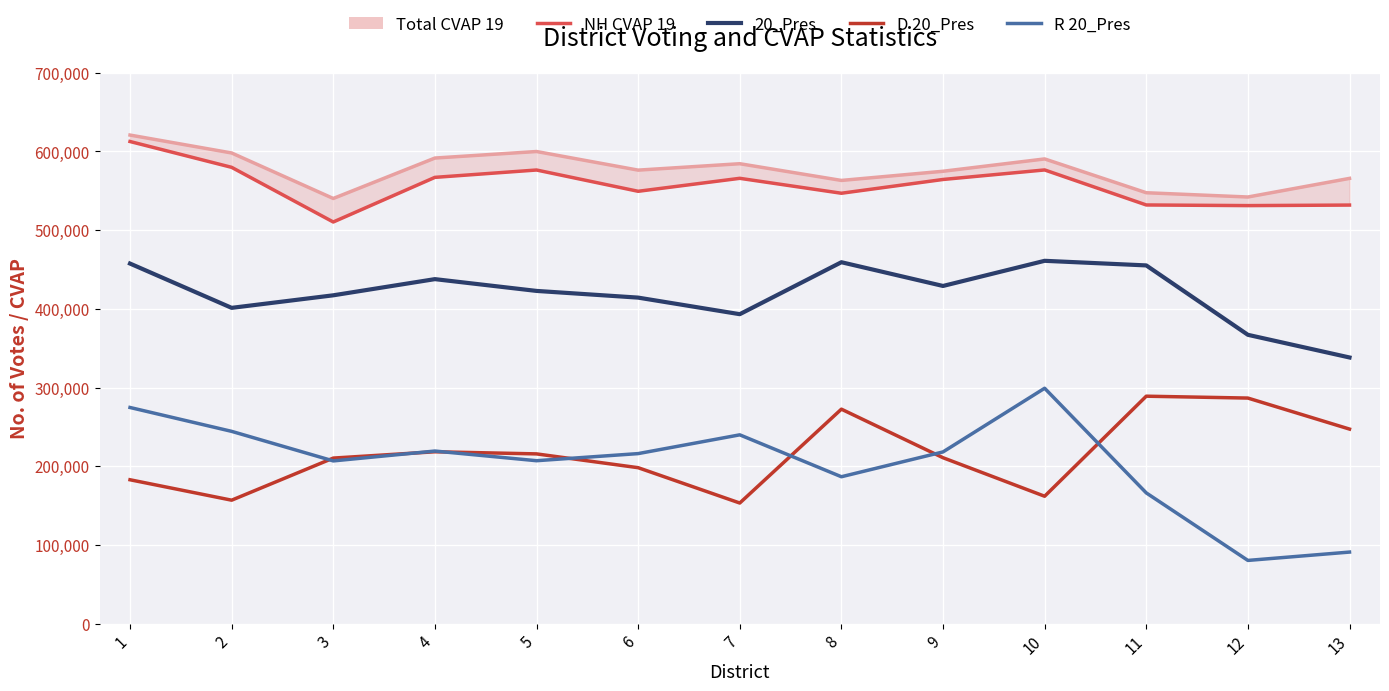

What value does the 20_Pres series have at 8?

459247.4